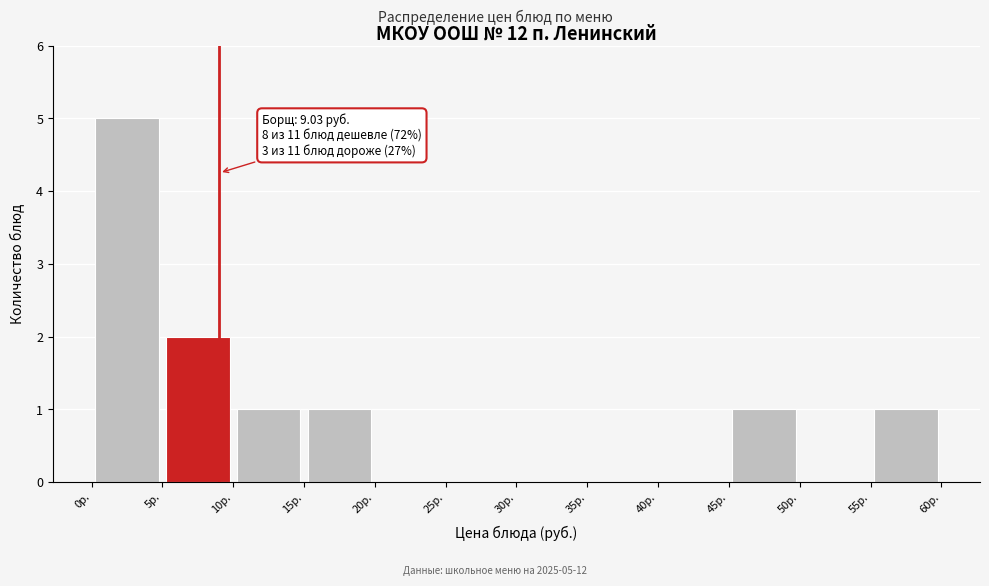

Over which range of the x-axis is the bar tallest?

0 to 5